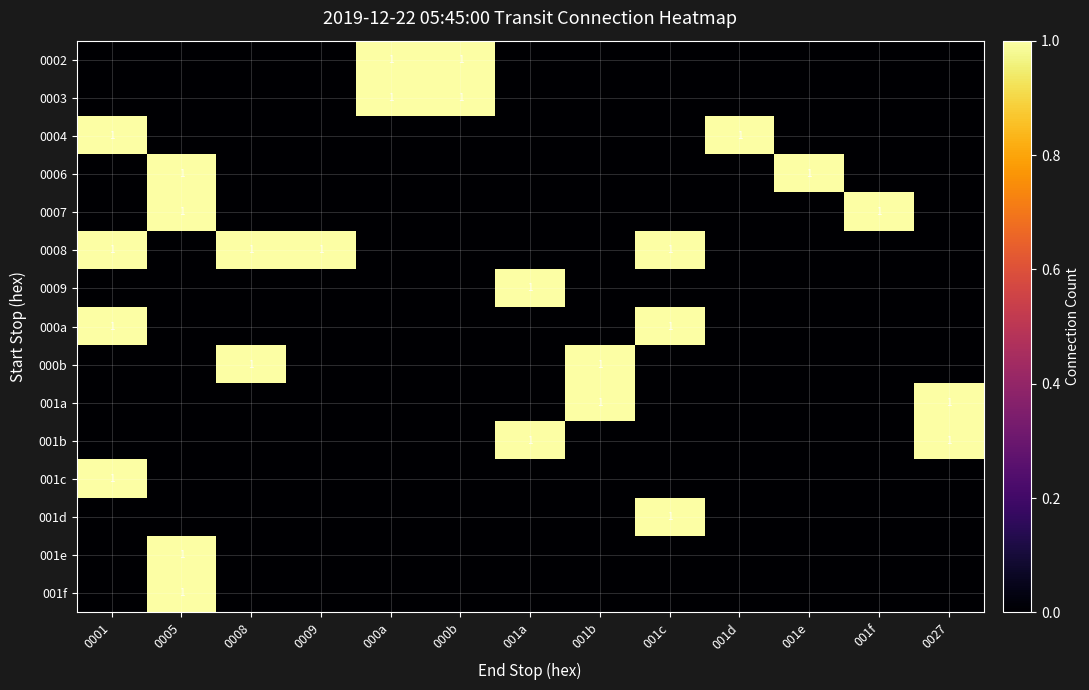

True or false: 001d has a value of 0 at 001c.

False